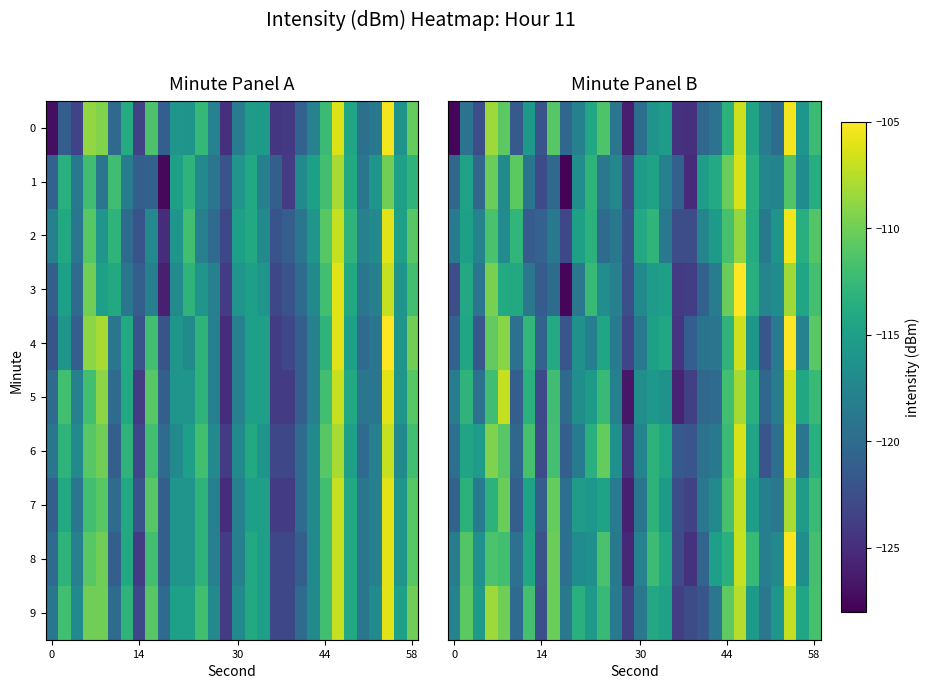

Between 12 and 58, which is larger?

58